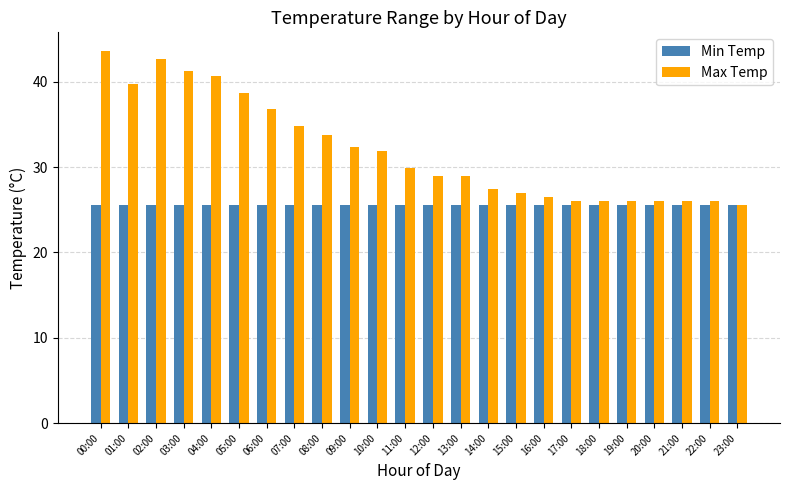

Reading right to left, list all the values displayed in this chart.

Min Temp: 23:00=25.5	22:00=25.5	21:00=25.5	20:00=25.5	19:00=25.5	18:00=25.5	17:00=25.5	16:00=25.5	15:00=25.5	14:00=25.5	13:00=25.5	12:00=25.5	11:00=25.5	10:00=25.5	09:00=25.5	08:00=25.5	07:00=25.5	06:00=25.5	05:00=25.5	04:00=25.5	03:00=25.5	02:00=25.5	01:00=25.5	00:00=25.5
Max Temp: 23:00=25.5	22:00=26.0	21:00=26.0	20:00=26.0	19:00=26.0	18:00=26.0	17:00=26.0	16:00=26.5	15:00=27.0	14:00=27.4	13:00=28.9	12:00=28.9	11:00=29.9	10:00=31.9	09:00=32.3	08:00=33.8	07:00=34.8	06:00=36.8	05:00=38.7	04:00=40.7	03:00=41.2	02:00=42.6	01:00=39.7	00:00=43.6